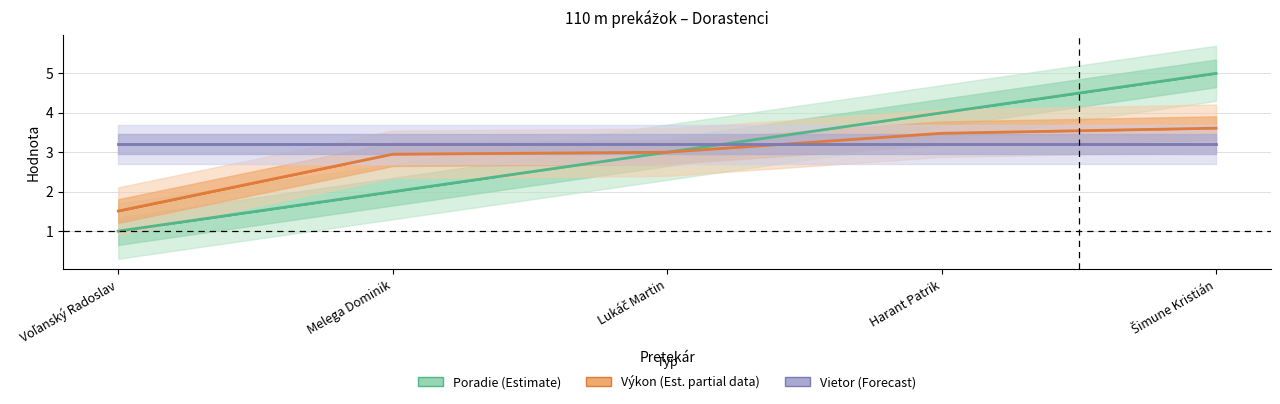

True or false: Poradie and Výkon cross at least once.

False